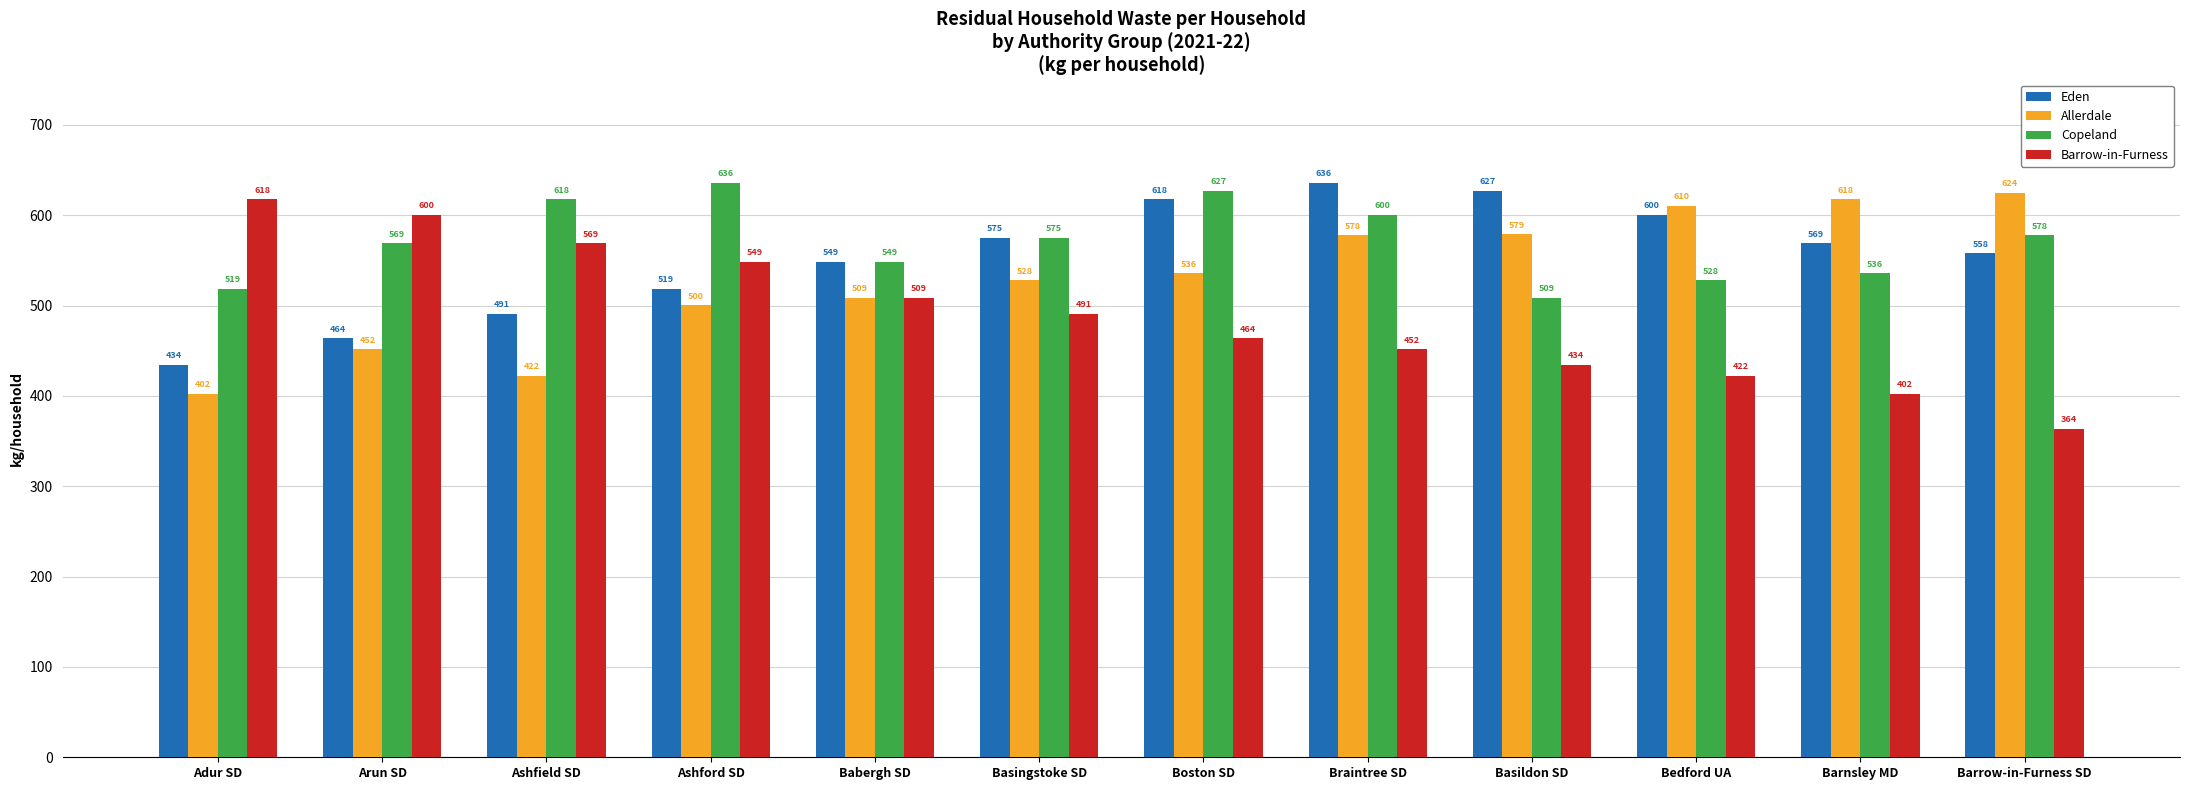

How many bars are there in each group?

4